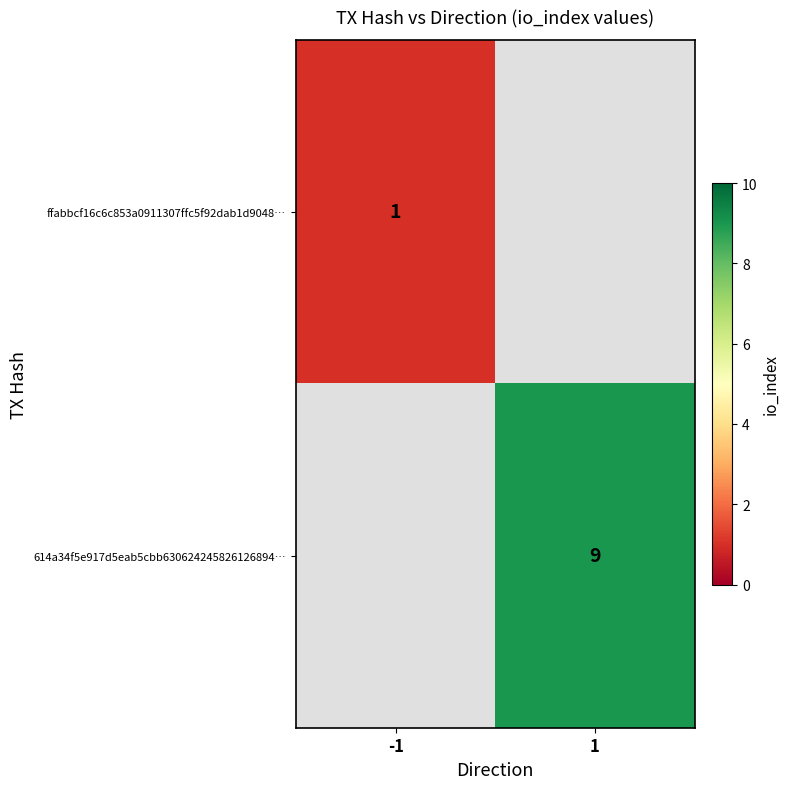

True or false: 614a34f5e917d5eab5cbb630624245826126894… has a value of 9 at 1.

True